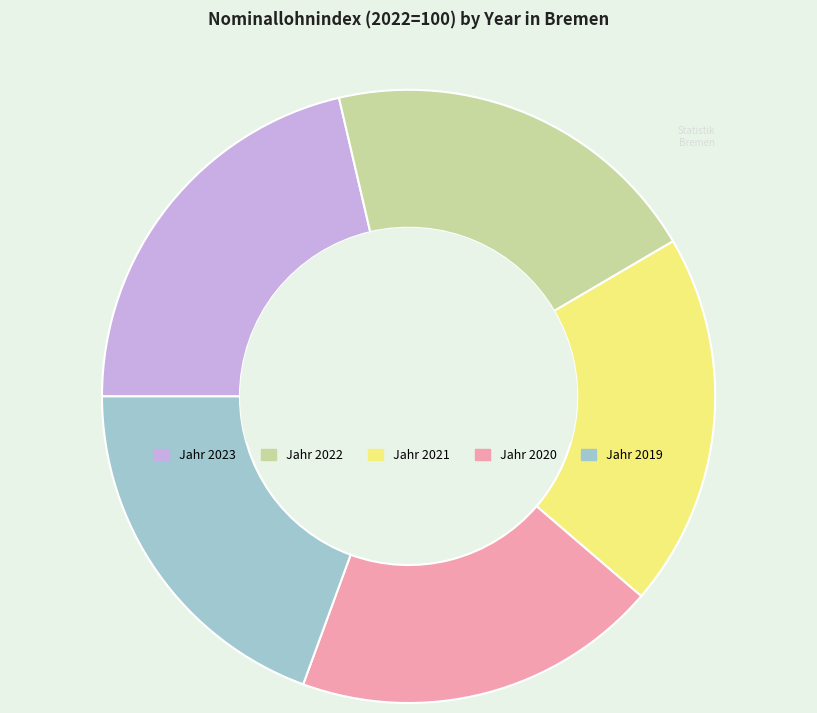

Is there any slice that represents more than half of the pie?

No